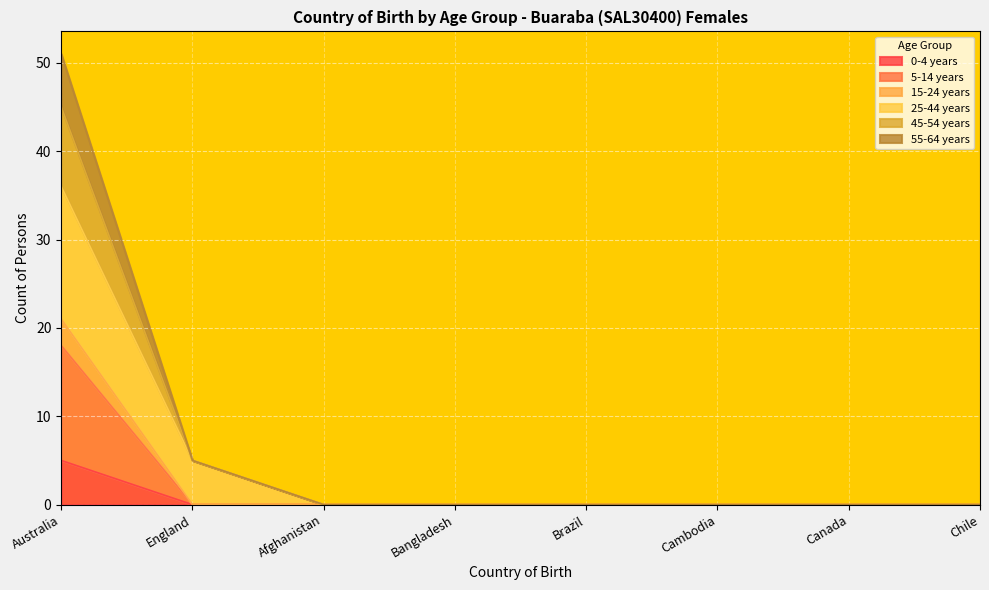

Which category has the highest value across all series?

Australia